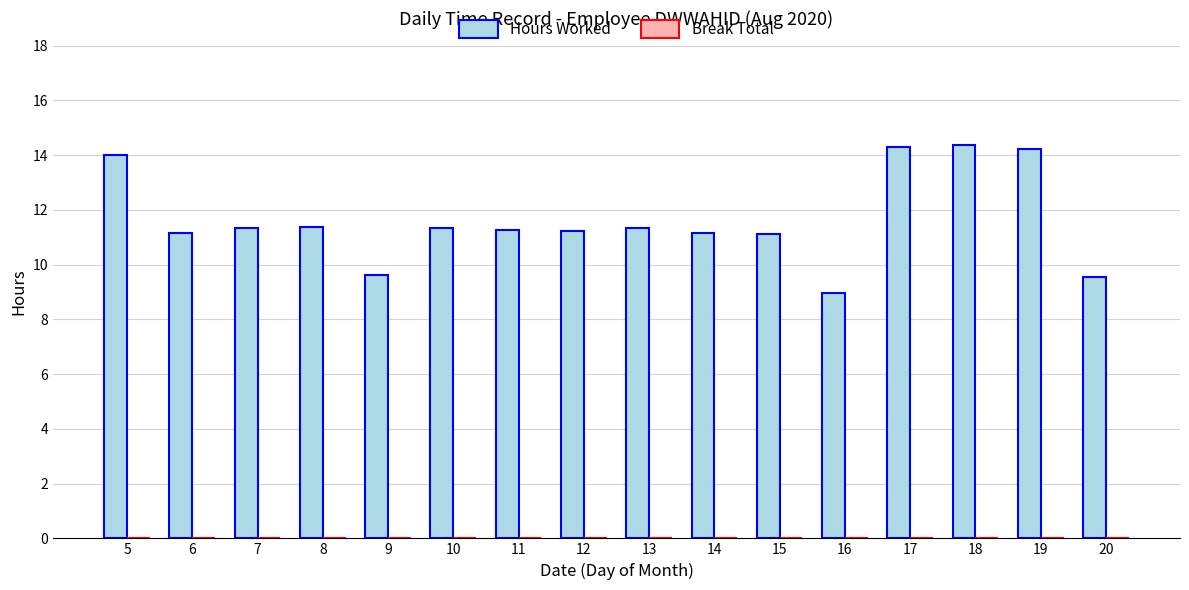

What is the difference between the values at 16 and 10?

2.4